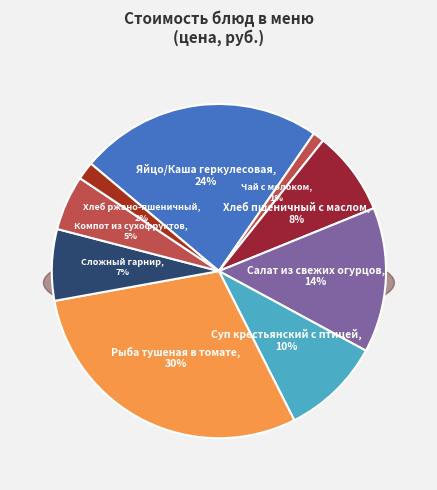

The Сложный гарнир slice represents 7% of the pie. True or false?

True